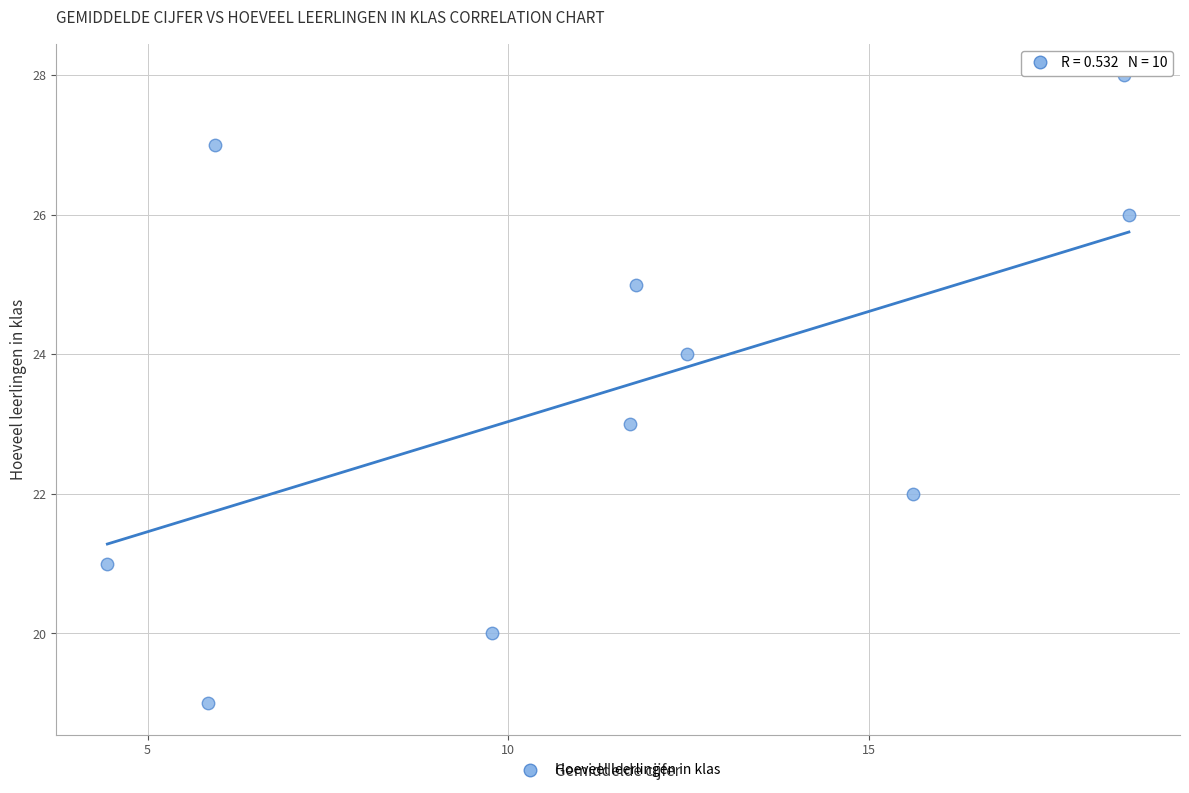

What is the range of Y values (max minus min)?

9